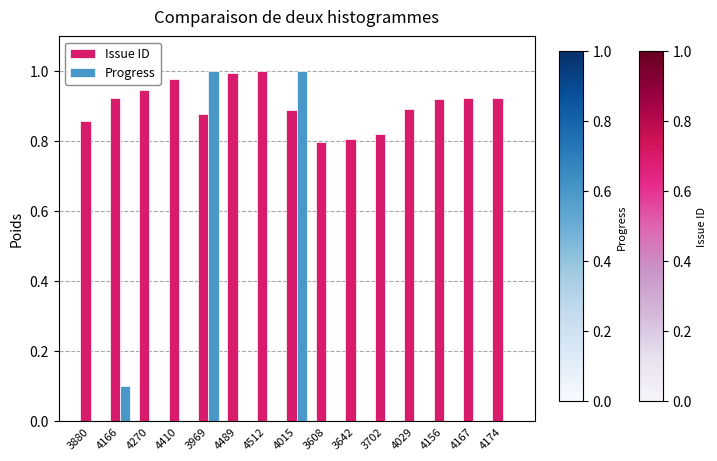

Is the value of Progress at 4029 greater than the value of Issue ID at 3969?

No